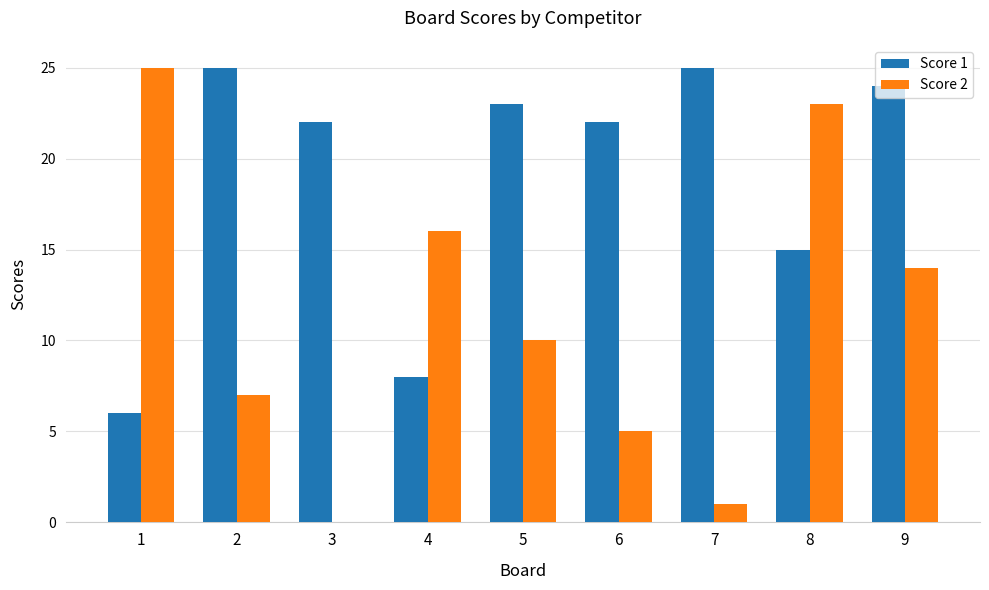

Which series has the largest total across all categories?

Score 1